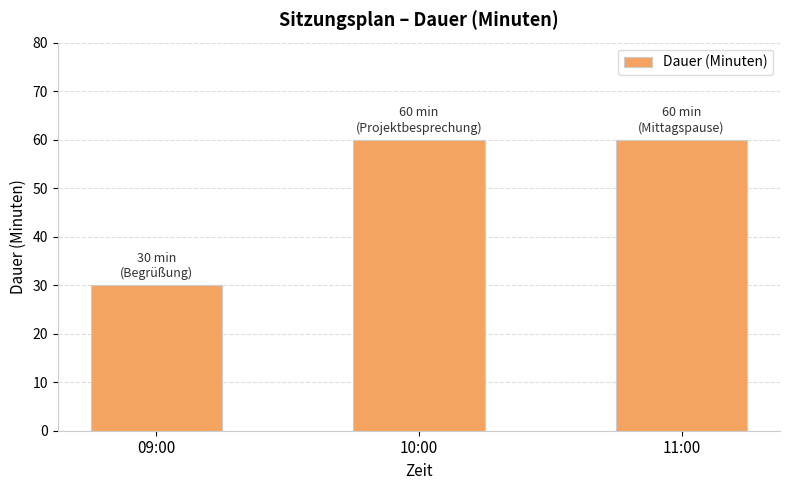

What is the sum of the values at 10:00 and 11:00?

120